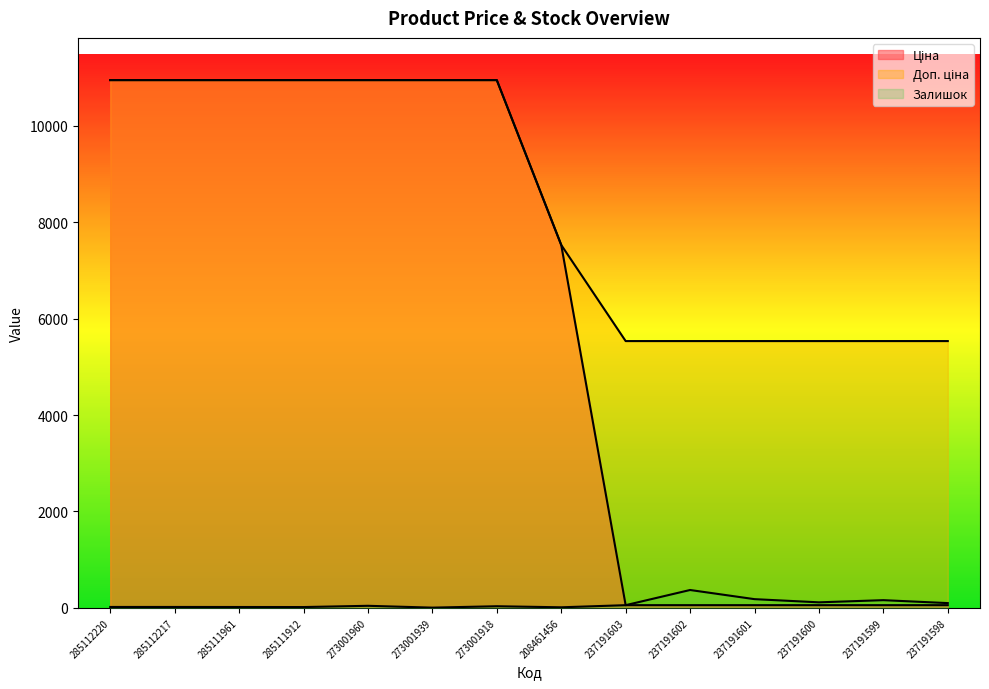

What is the minimum value shown in the chart?

4.0